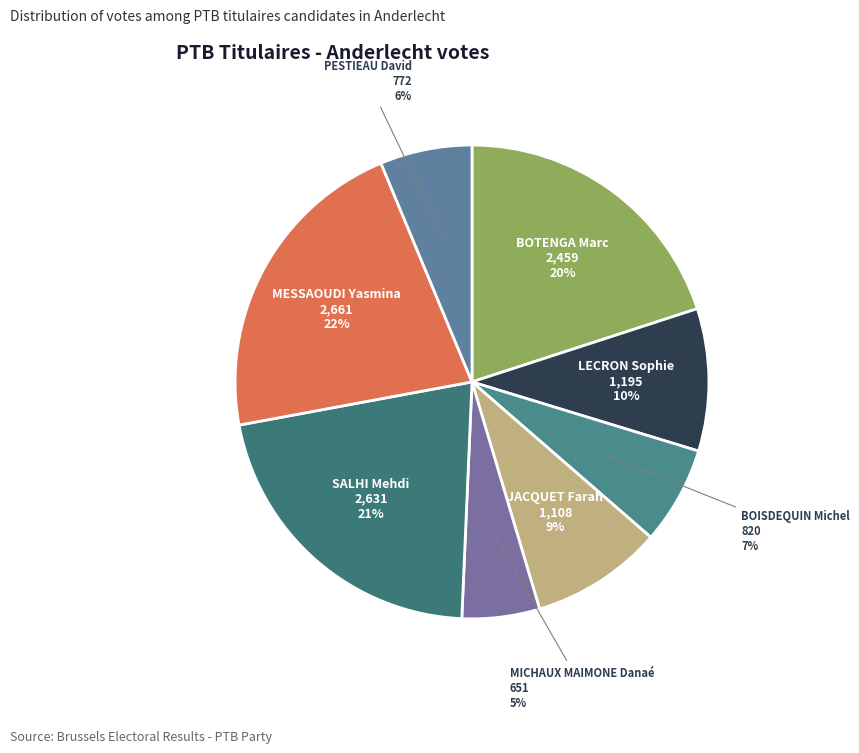

How many segments does this pie chart have?

8